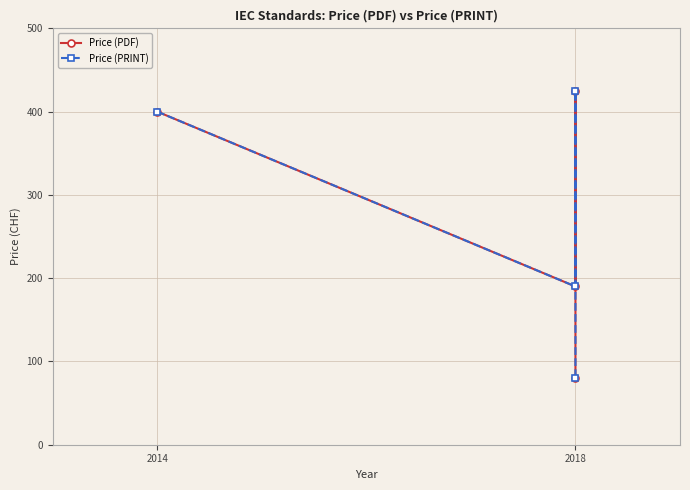

What is the highest value of the Price (PDF) series?

425